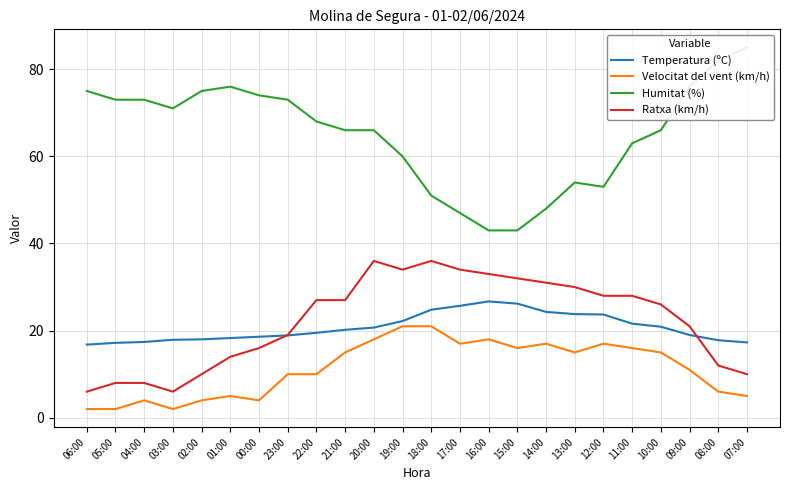

What is the highest value of the Temperatura (ºC) series?

26.7